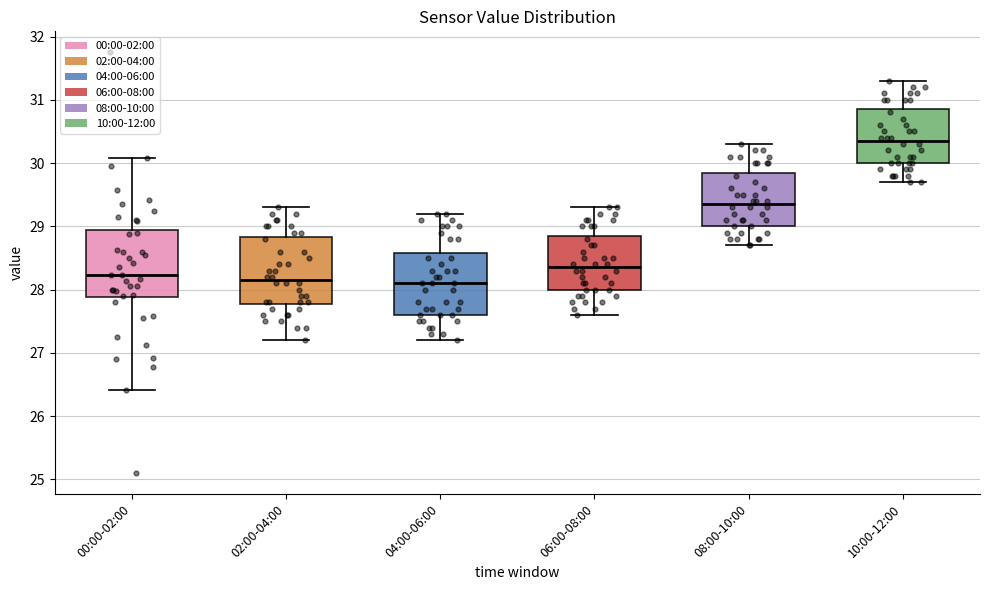

Reading left to right, transcribe this box plot: for each box, give where its median line is, the range the box spans, and where its two whiskers end, as read against the y-axis. The values are not printed on the chart, so give them approximately, as read against the axis.

00:00-02:00: median 28.2, box 27.9 to 28.9, whiskers 26.4 to 30.1
02:00-04:00: median 28.2, box 27.8 to 28.8, whiskers 27.2 to 29.3
04:00-06:00: median 28.1, box 27.6 to 28.6, whiskers 27.2 to 29.2
06:00-08:00: median 28.4, box 28.0 to 28.9, whiskers 27.6 to 29.3
08:00-10:00: median 29.4, box 29.0 to 29.9, whiskers 28.7 to 30.3
10:00-12:00: median 30.4, box 30.0 to 30.9, whiskers 29.7 to 31.3